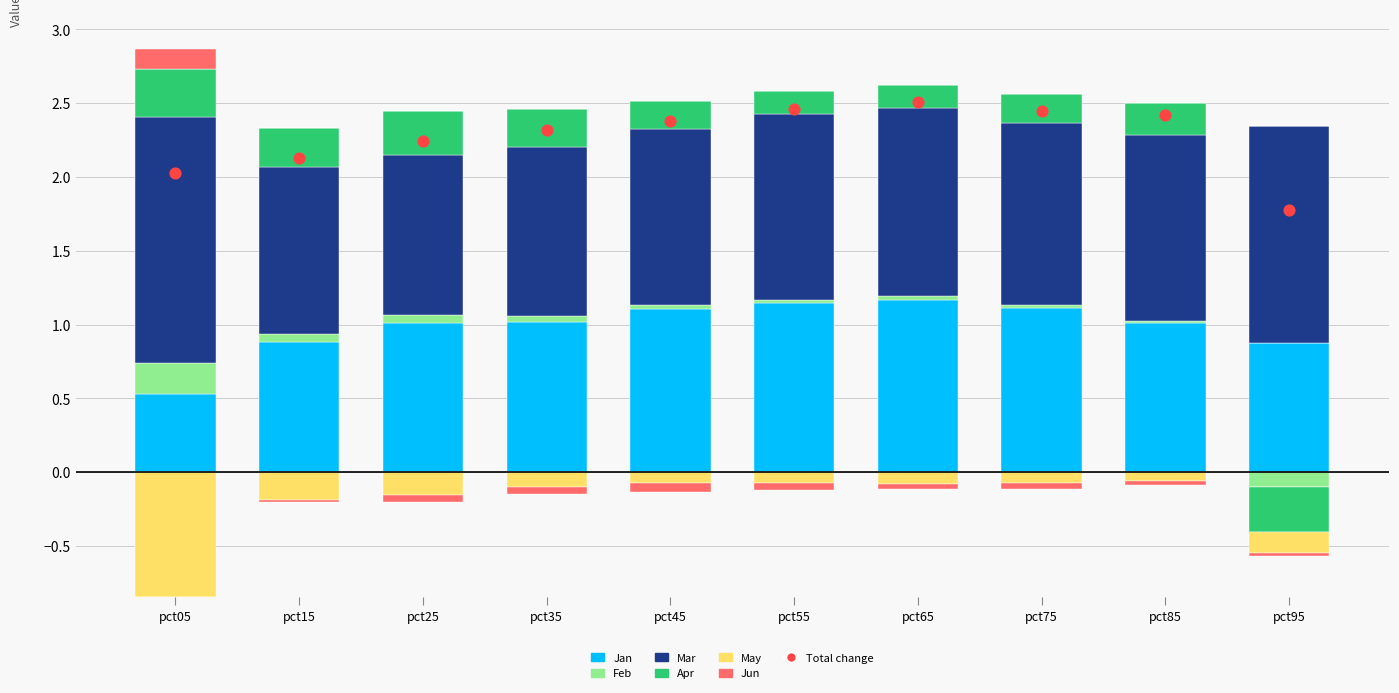

Is the value of May at pct35 greater than the value of Mar at pct65?

No